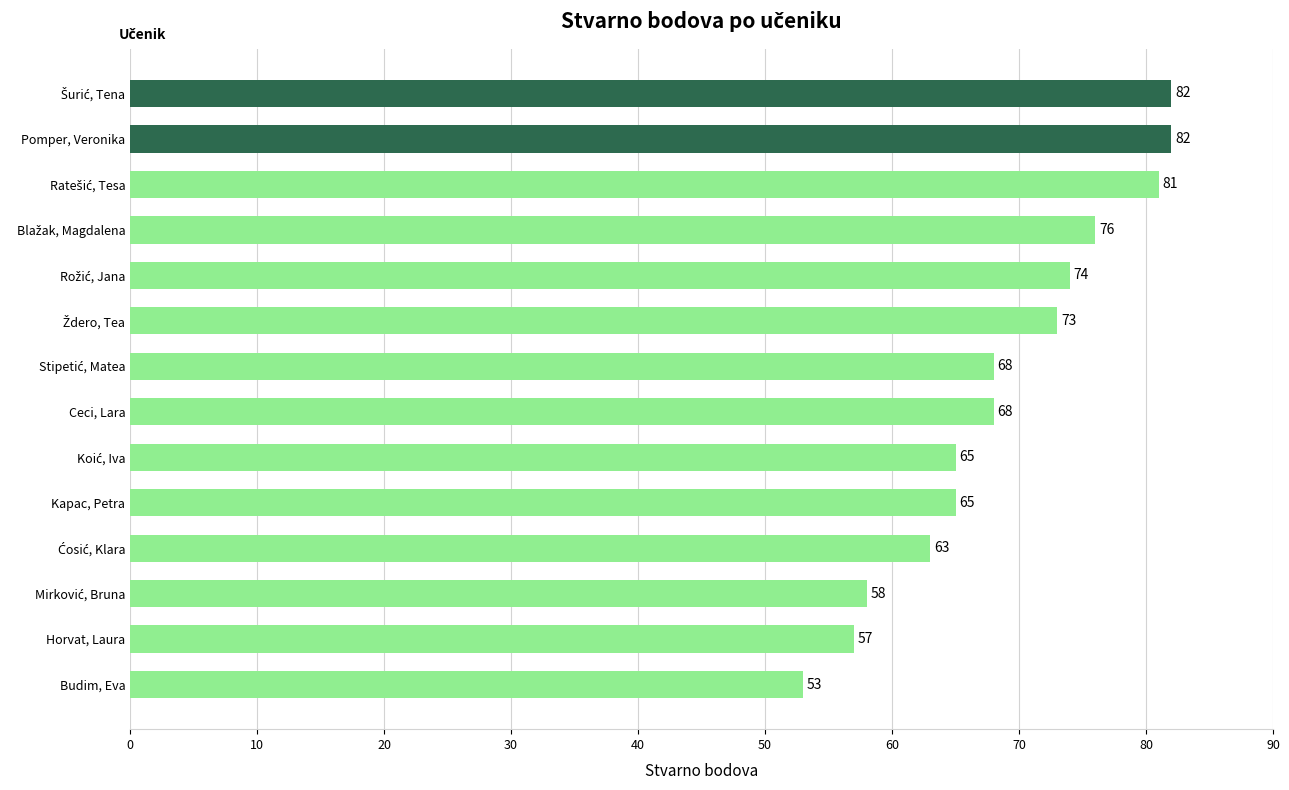

Count the number of categories in the chart.

14